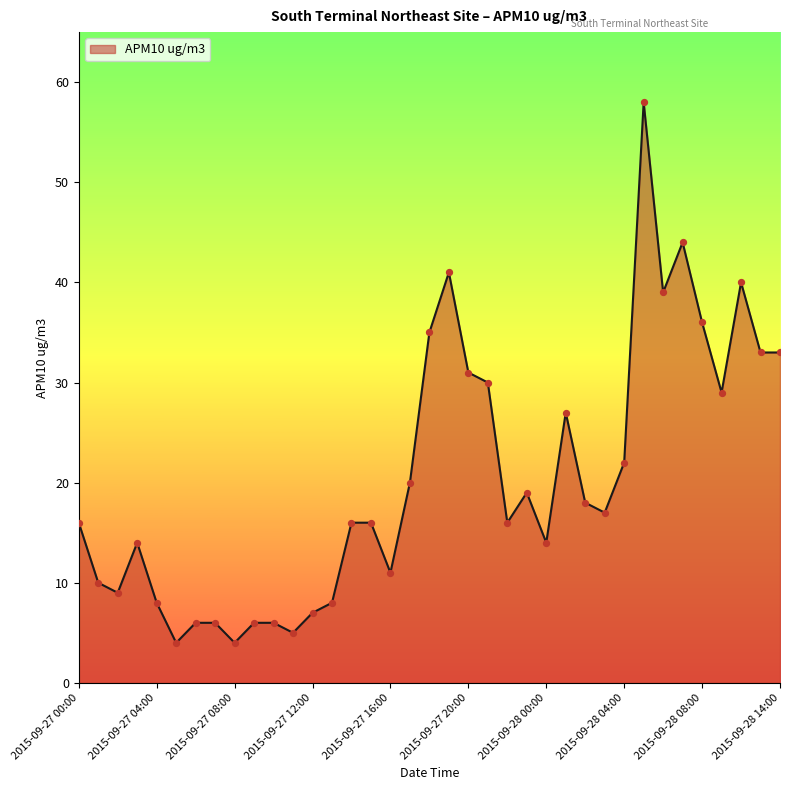

What is the minimum value shown in the chart?

4